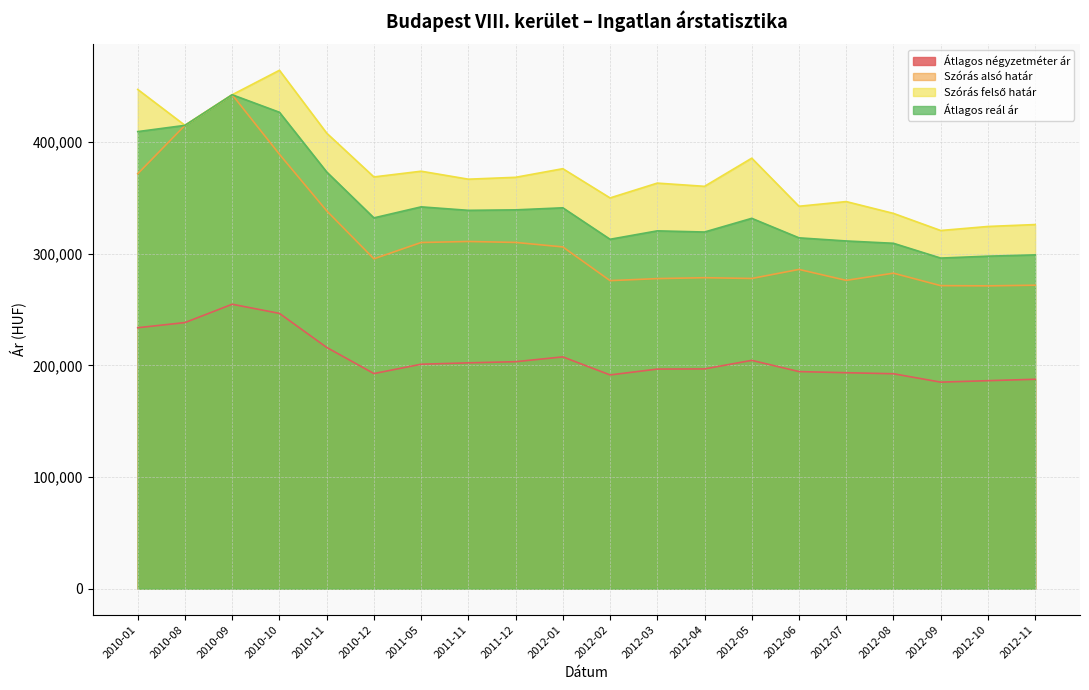

Reading left to right, transcribe all the data shown in this chart.

Átlagos négyzetméter ár: 2010-01=233669	2010-08=238297	2010-09=254694	2010-10=246499	2010-11=216051	2010-12=192632	2011-05=200995	2011-11=202234	2011-12=203267	2012-01=207572	2012-02=191404	2012-03=196643	2012-04=196799	2012-05=204458	2012-06=194415	2012-07=193398	2012-08=192465	2012-09=184957	2012-10=186268	2012-11=187529
Szórás alsó határ: 2010-01=371535	2010-08=414851	2010-09=442256	2010-10=388969	2010-11=338363	2010-12=295375	2011-05=309962	2011-11=310882	2011-12=310037	2012-01=306011	2012-02=275833	2012-03=277639	2012-04=278458	2012-05=277761	2012-06=285872	2012-07=276078	2012-08=282506	2012-09=271349	2012-10=271145	2012-11=271736
Szórás felső határ: 2010-01=446981	2010-08=414851	2010-09=442256	2010-10=464157	2010-11=407895	2010-12=368669	2011-05=373792	2011-11=366652	2011-12=368339	2012-01=376051	2012-02=349887	2012-03=363139	2012-04=360258	2012-05=385459	2012-06=342422	2012-07=346610	2012-08=336030	2012-09=320709	2012-10=324325	2012-11=326034
Átlagos reál ár: 2010-01=409258	2010-08=414851	2010-09=442256	2010-10=426563	2010-11=373129	2010-12=332022	2011-05=341877	2011-11=338767	2011-12=339188	2012-01=341031	2012-02=312860	2012-03=320389	2012-04=319358	2012-05=331610	2012-06=314147	2012-07=311344	2012-08=309268	2012-09=296029	2012-10=297735	2012-11=298885